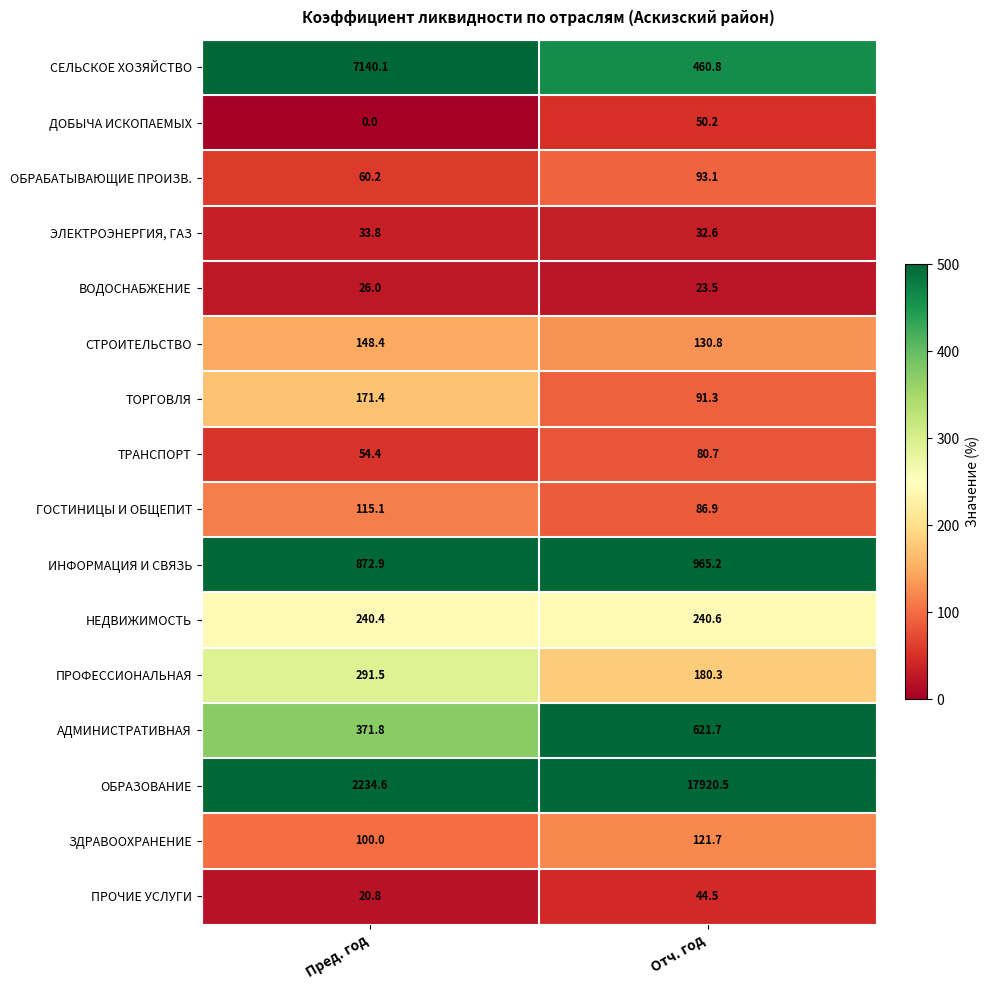

Between Пред. год and Отч. год, which series saw the biggest shift?

ОБРАЗОВАНИЕ